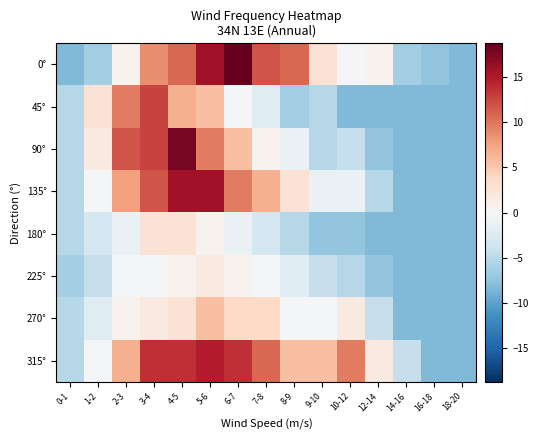

Which series has the largest range (max minus min)?

0°